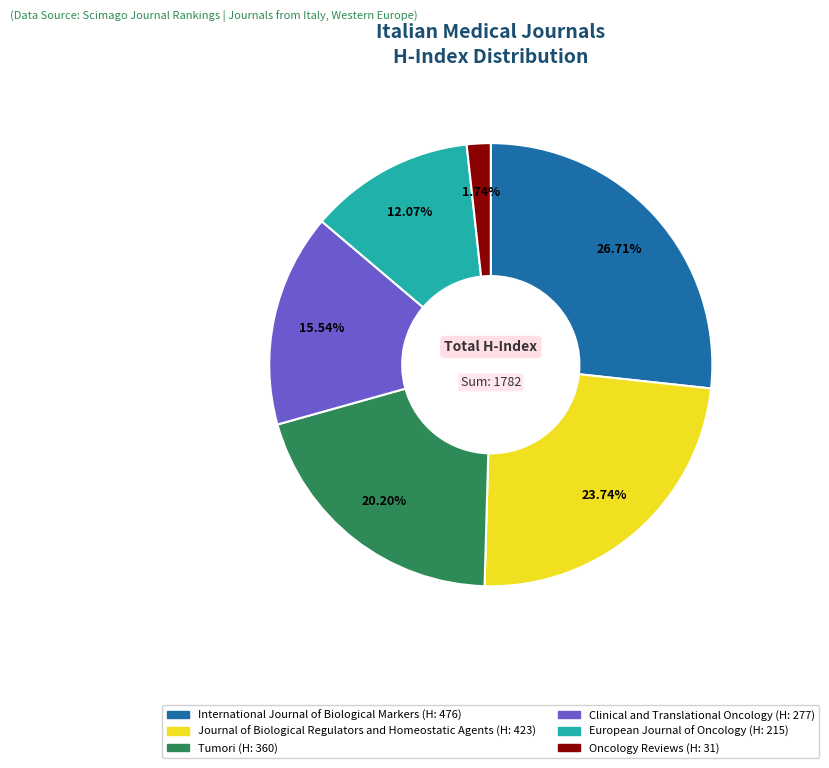

What is the largest slice in the pie chart?

International Journal of Biological Markers